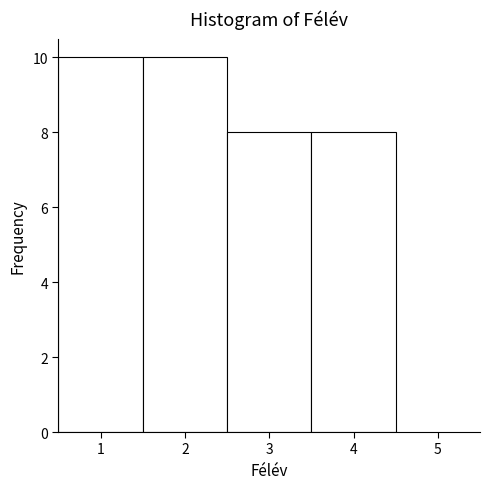

Reading left to right, list every bar in this chart as the range it spans on the x-axis followed by its height. The values are not printed on the chart, so give them approximately, as read against the axis.

0.5 to 1.5: 10
1.5 to 2.5: 10
2.5 to 3.5: 8
3.5 to 4.5: 8